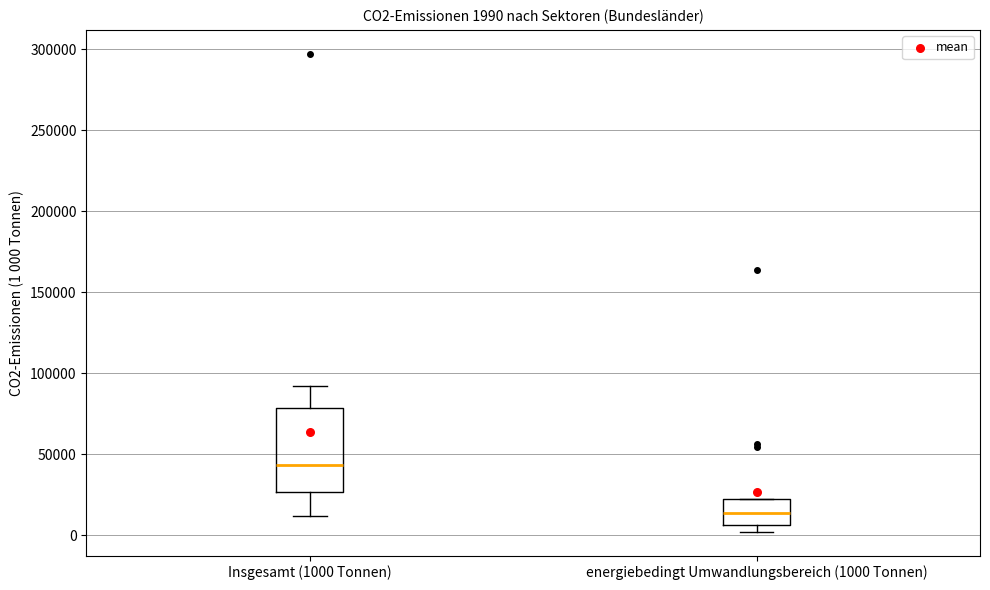

Which box is the tallest, from its lower edge to its upper edge?

Insgesamt (1000 Tonnen)